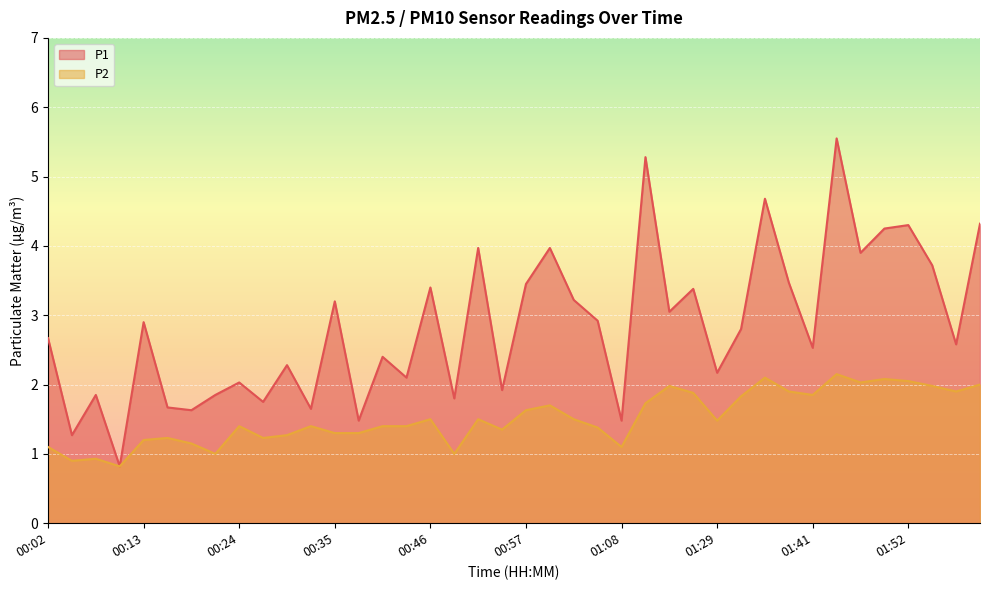

What is the label of the 34th point from the left?

01:44